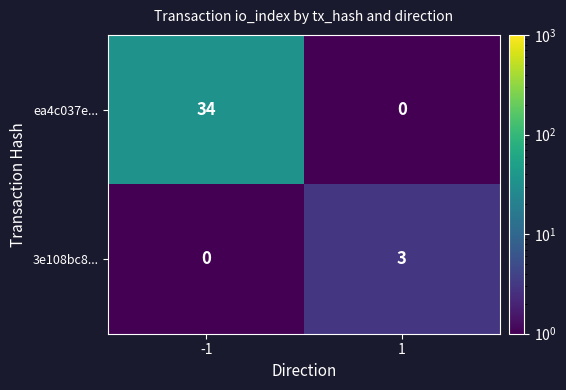

At which category is the sum across all series the highest?

-1